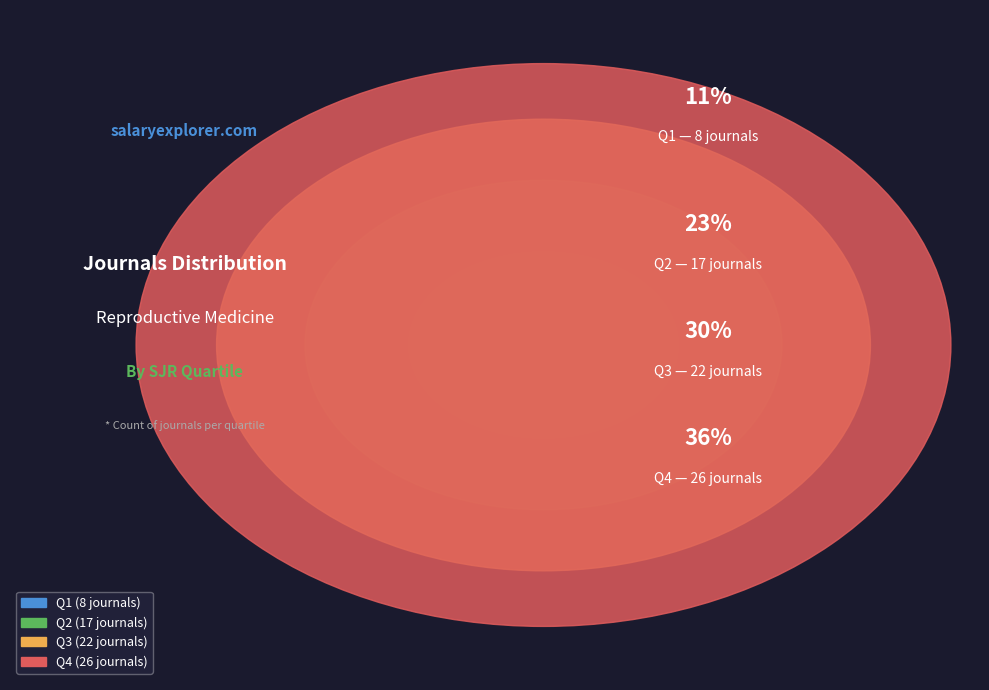

What percentage is the Q1 slice, to the nearest percent?

11%